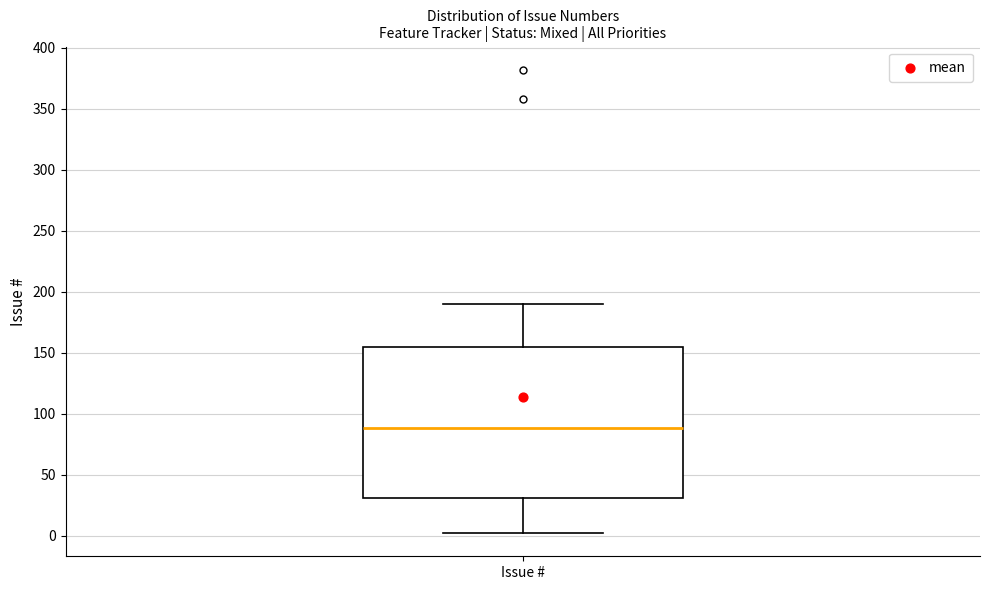

Where is the lower edge of the box for Issue # on the y-axis? The values are not printed on the chart, so give them approximately, as read against the axis.

30